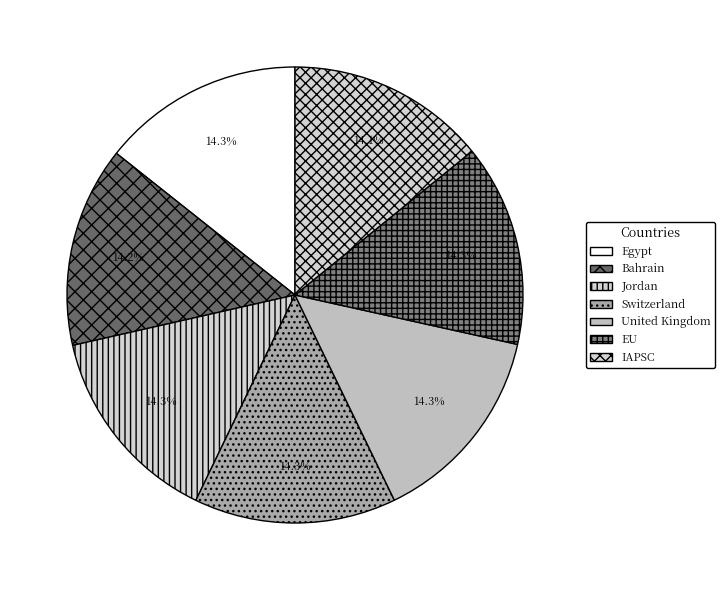

What percentage is the United Kingdom slice, to the nearest percent?

14%